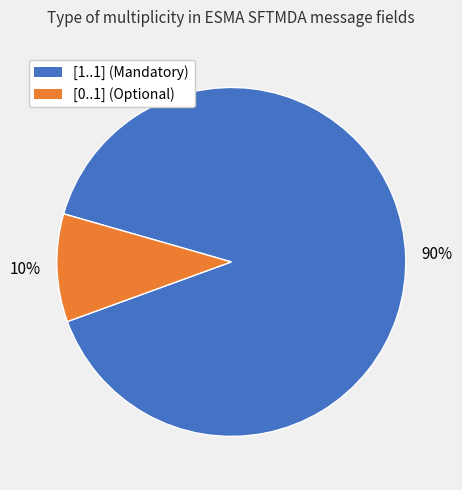

Is [1..1] the majority of the pie?

Yes